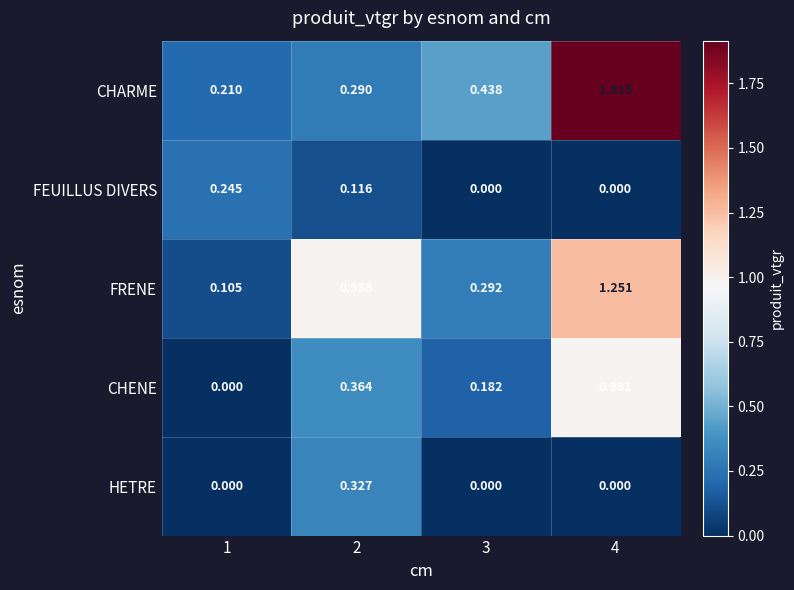

Which series has the largest total across all categories?

CHARME